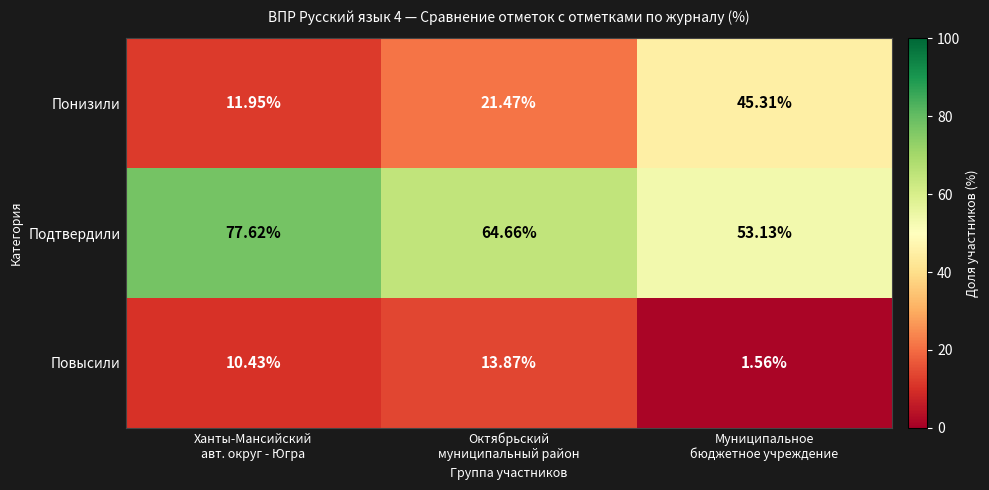

Which series has the widest spread of values?

Понизили